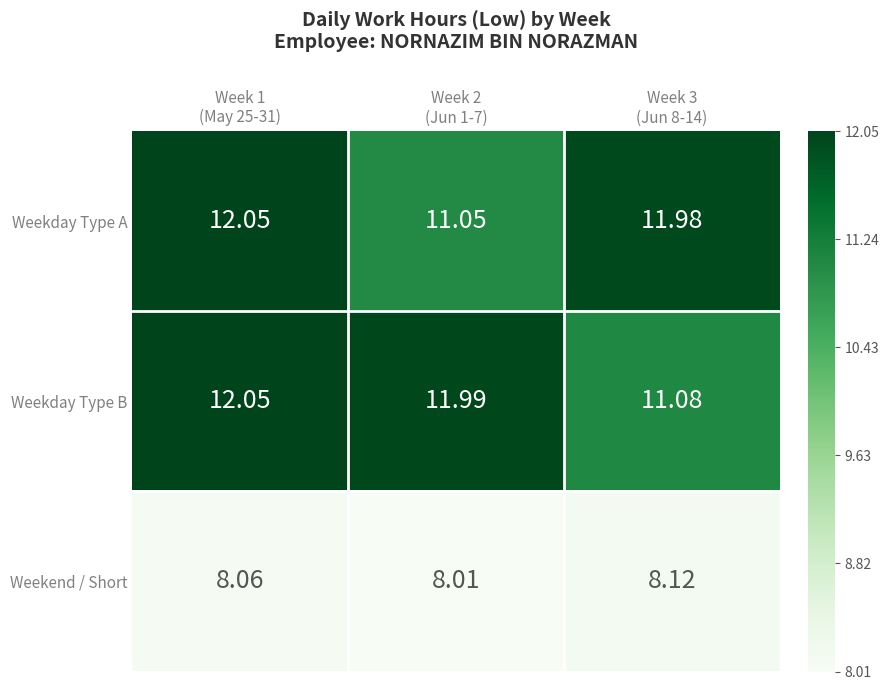

Which series has the largest range (max minus min)?

Weekday Type A